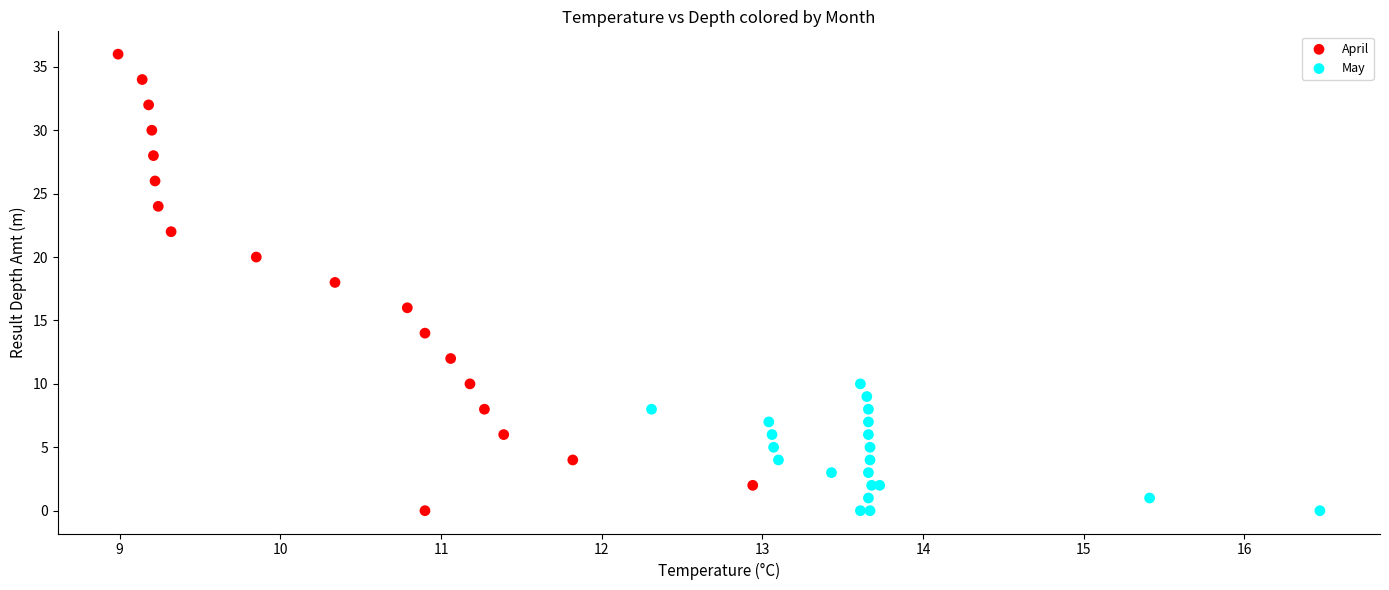

What are all the series names shown in the legend?

April, May